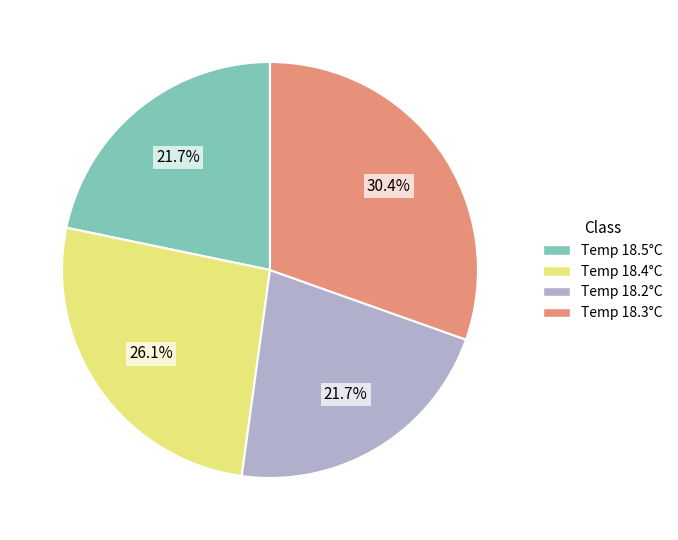

Is there a majority slice in this chart?

No